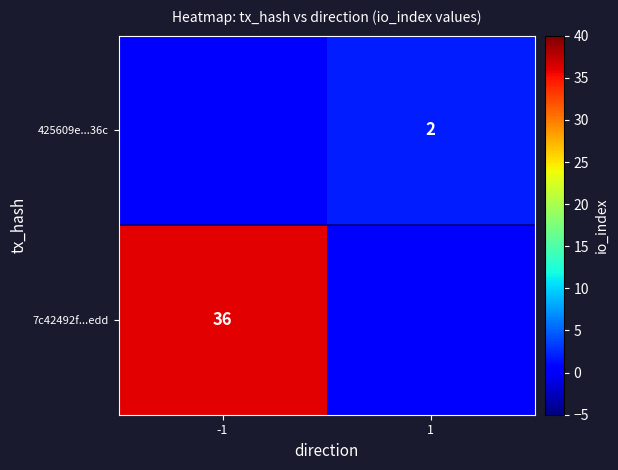

Which label corresponds to the smallest value in the chart?

1